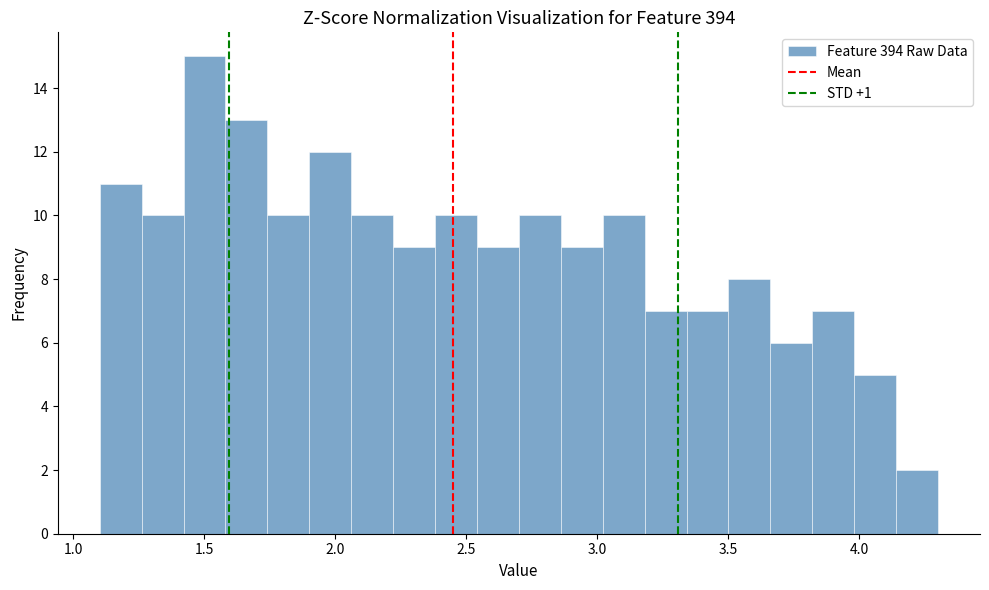

Read against the x-axis, roughly where is the centre of the tallest bar?

1.50